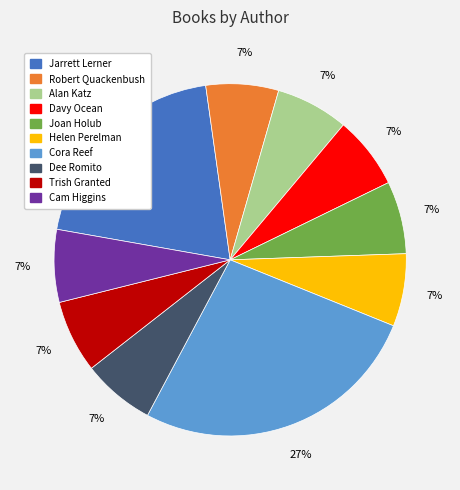

Is there any slice that represents more than half of the pie?

No